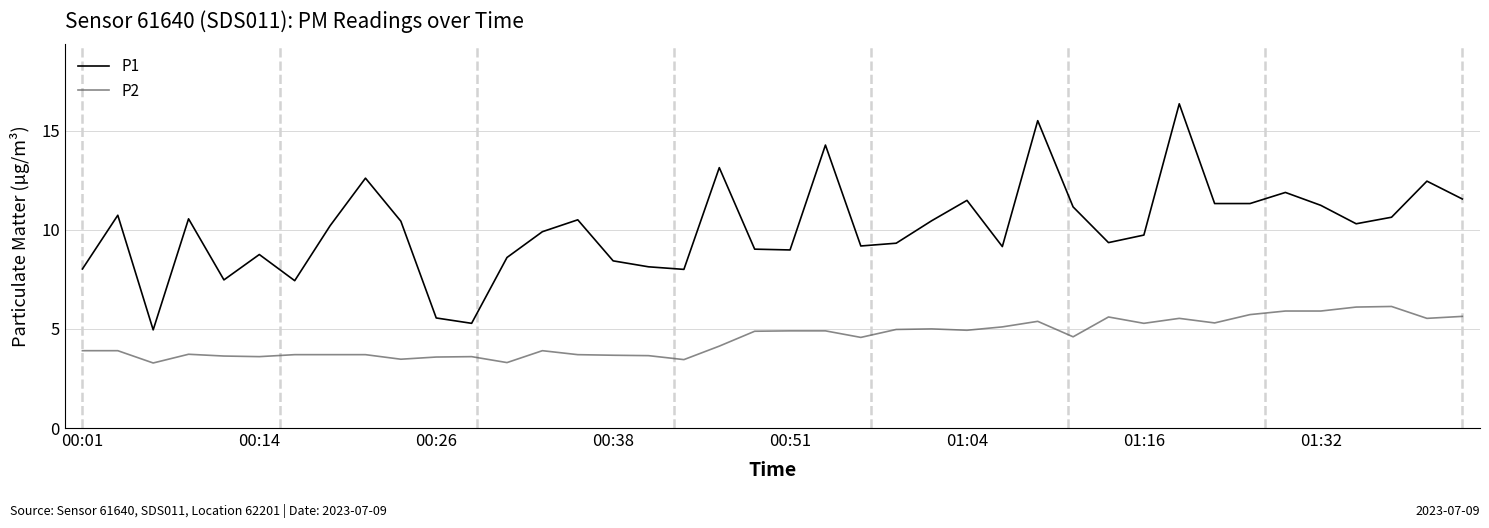

Which series has the largest total across all categories?

P1